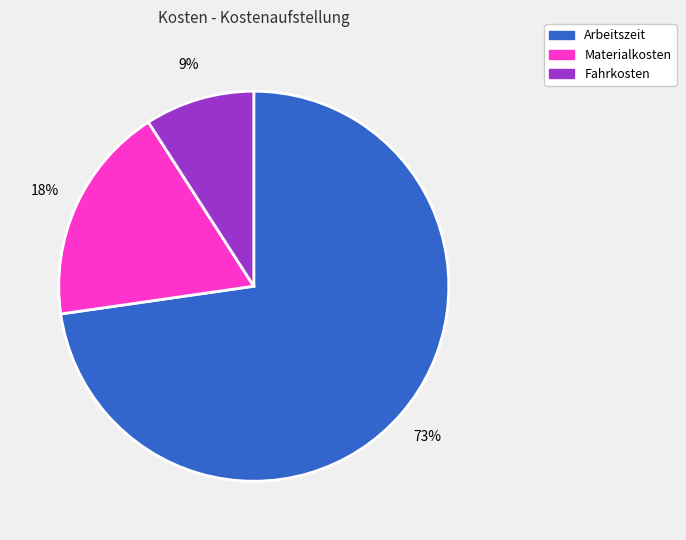

To the nearest percent, what is the average slice percentage?

33%